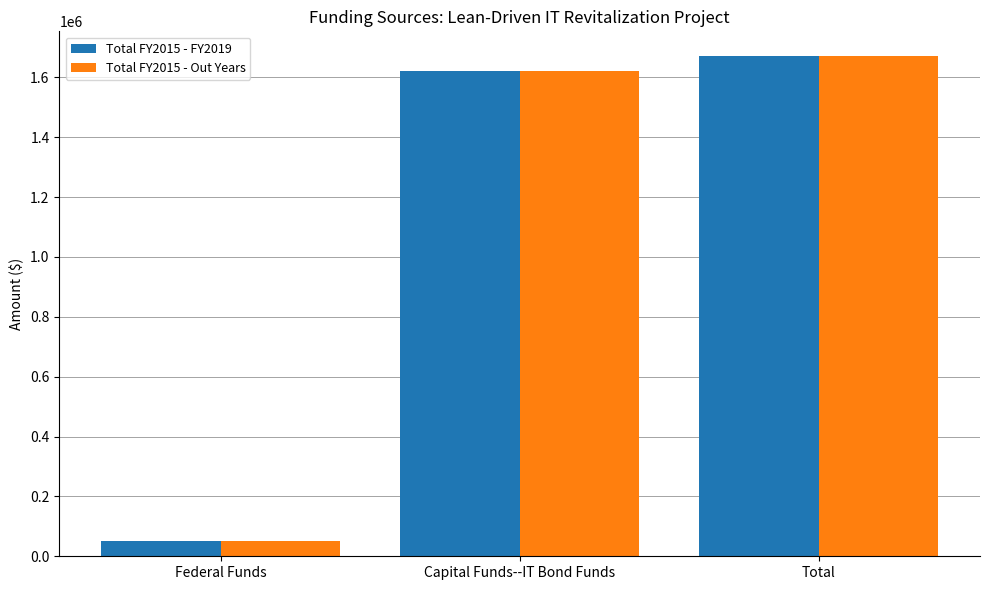

Reading right to left, list all the values displayed in this chart.

Total FY2015 - FY2019: 1670000	1620000	50000
Total FY2015 - Out Years: 1670000	1620000	50000